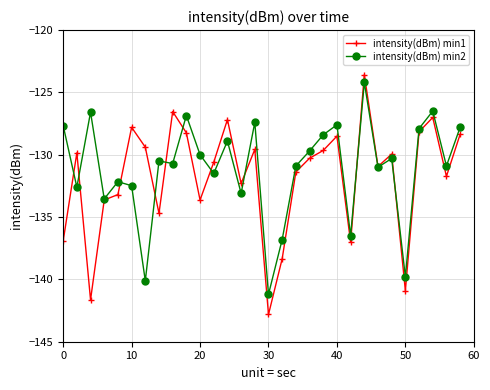

What is the lowest value of the intensity(dBm) min2 series?

-141.2